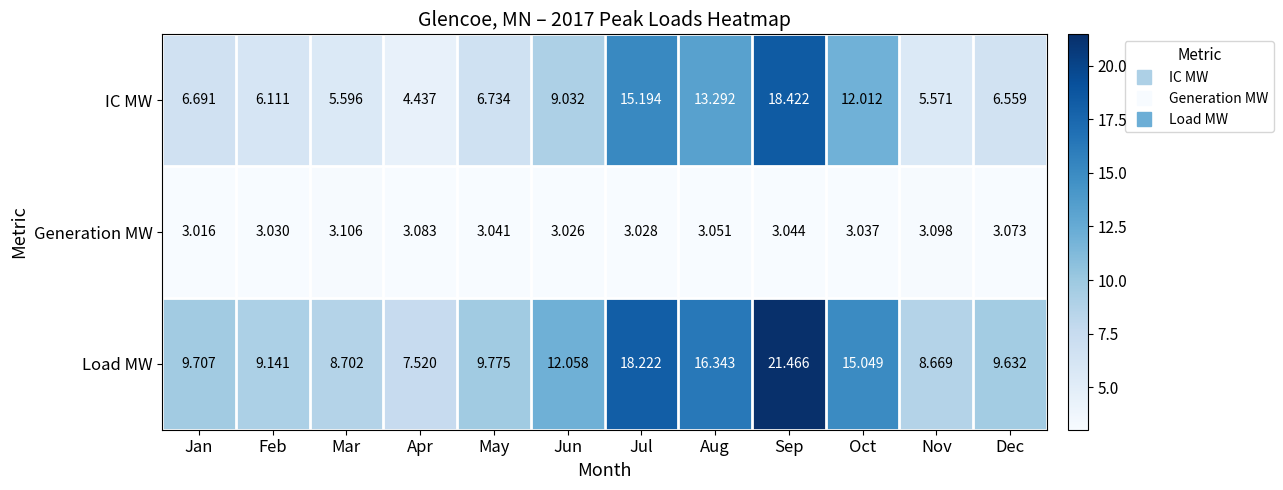

At which category is the sum across all series the highest?

Sep